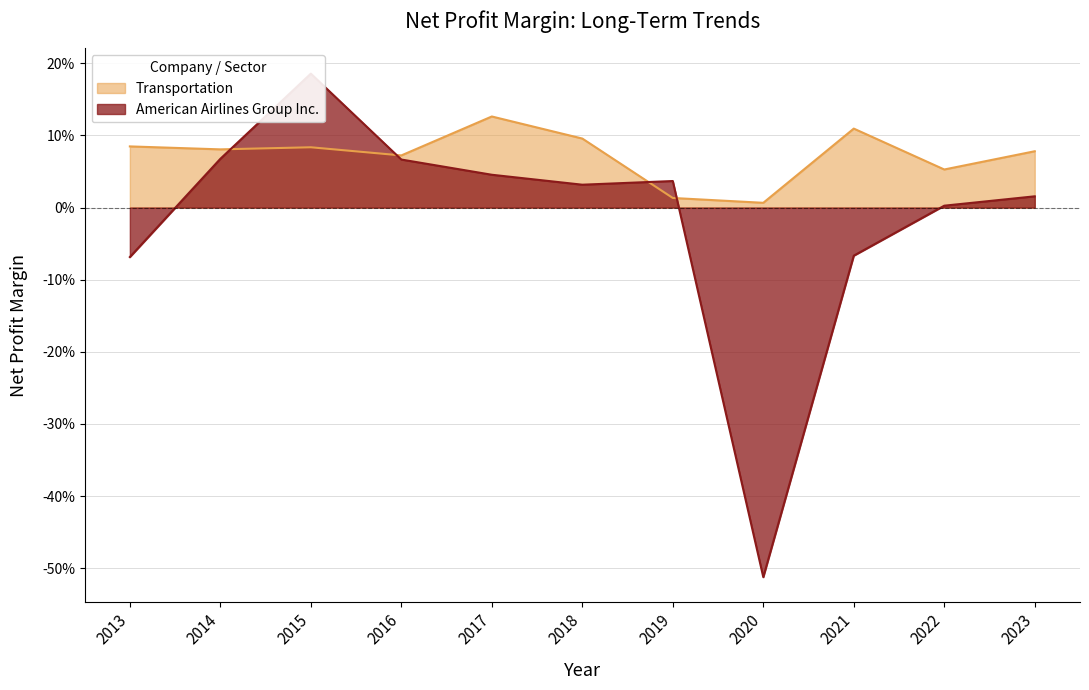

What is the difference between the second highest and minimum values in the Transportation series?

0.1